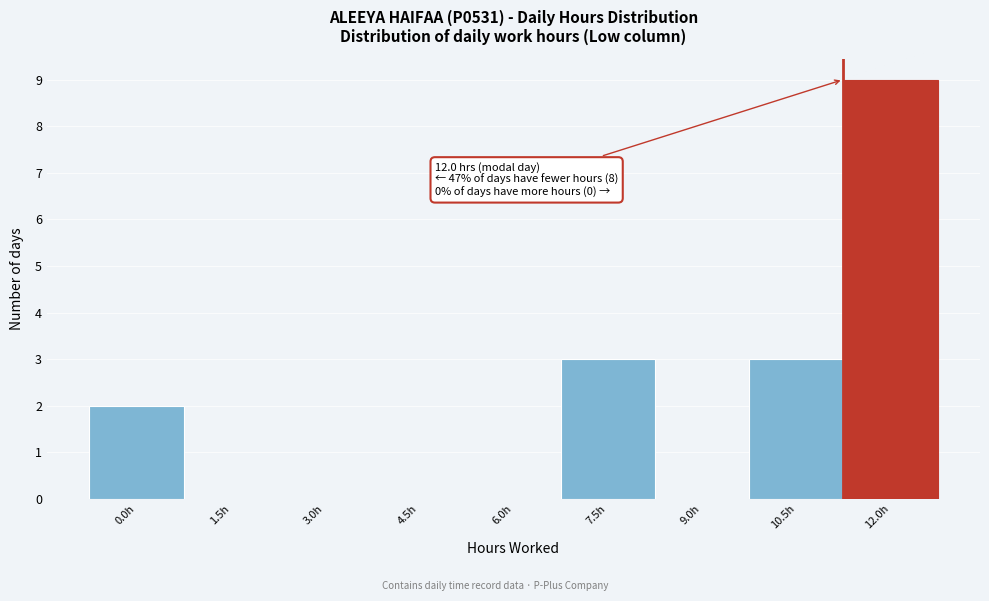

Reading left to right, what are all the values shown in this chart?

0.0h=2	1.5h=0	3.0h=0	4.5h=0	6.0h=0	7.5h=3	9.0h=0	10.5h=3	12.0h=9